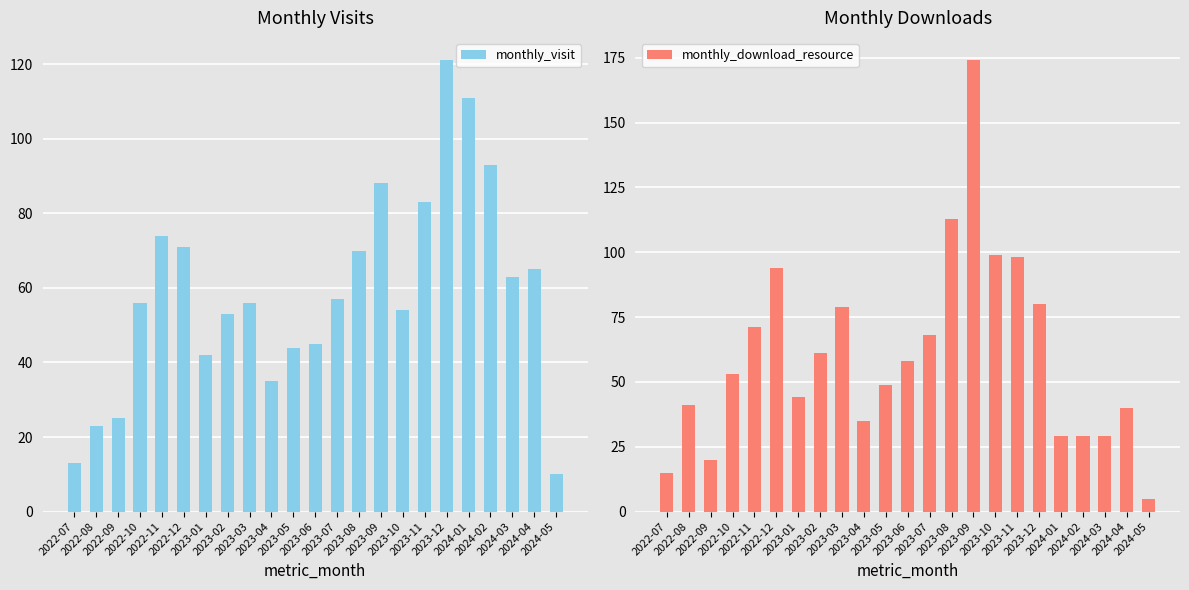

What position from the right is 2023-08?

10